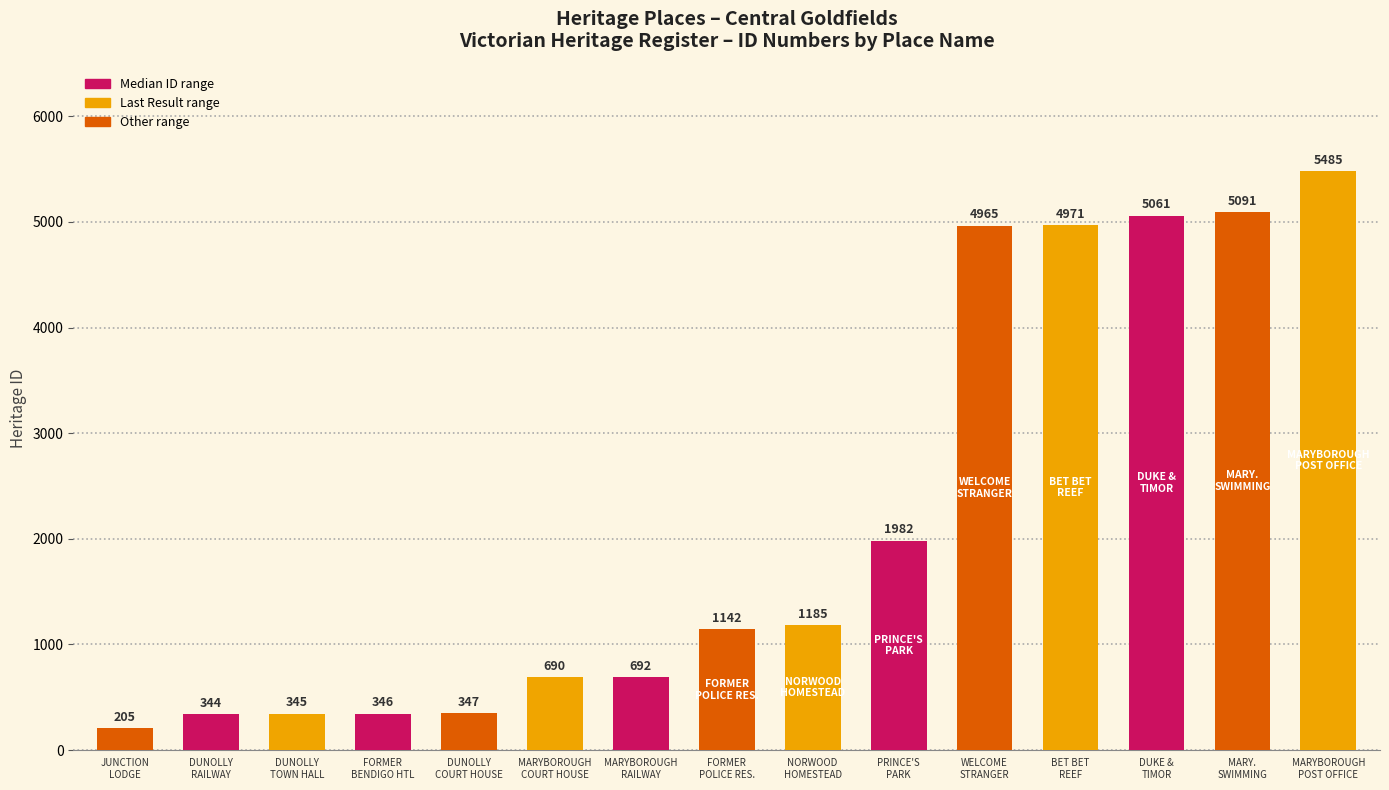

Read the value at WELCOME
STRANGER.

4965